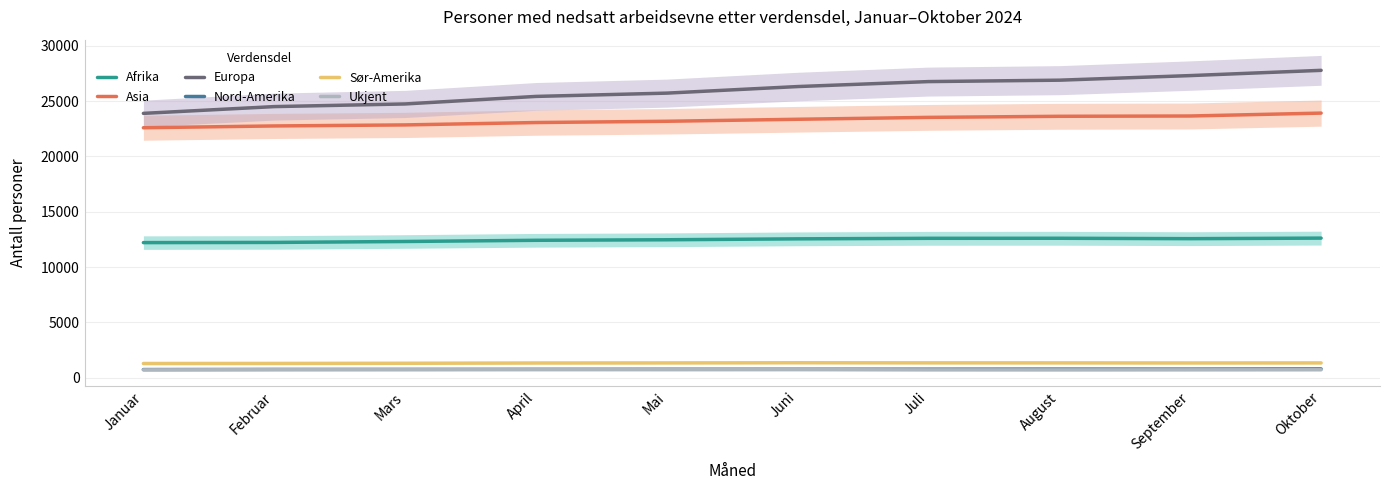

Which has a higher value, April or September?

September